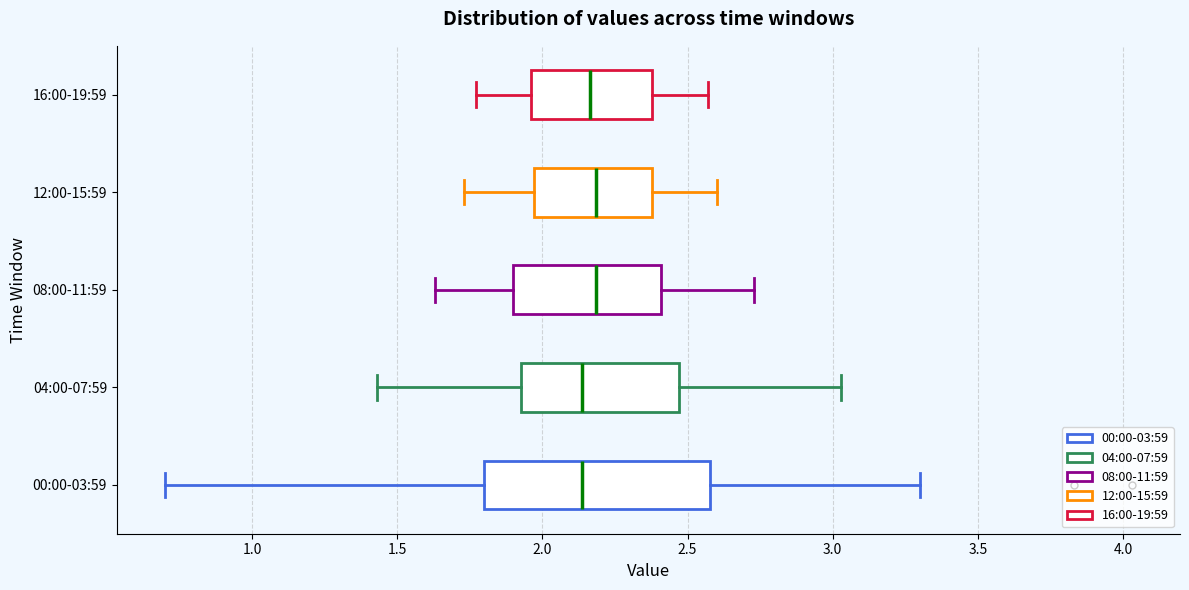

Reading bottom to top, read every box against the x-axis: the position of its median line, the range the box covers, and the ends of its whiskers. The values are not printed on the chart, so give them approximately, as read against the axis.

00:00-03:59: median 2.15, box 1.80 to 2.60, whiskers 0.70 to 3.30
04:00-07:59: median 2.15, box 1.95 to 2.45, whiskers 1.45 to 3.05
08:00-11:59: median 2.20, box 1.90 to 2.40, whiskers 1.65 to 2.75
12:00-15:59: median 2.20, box 1.95 to 2.40, whiskers 1.75 to 2.60
16:00-19:59: median 2.15, box 1.95 to 2.40, whiskers 1.75 to 2.55